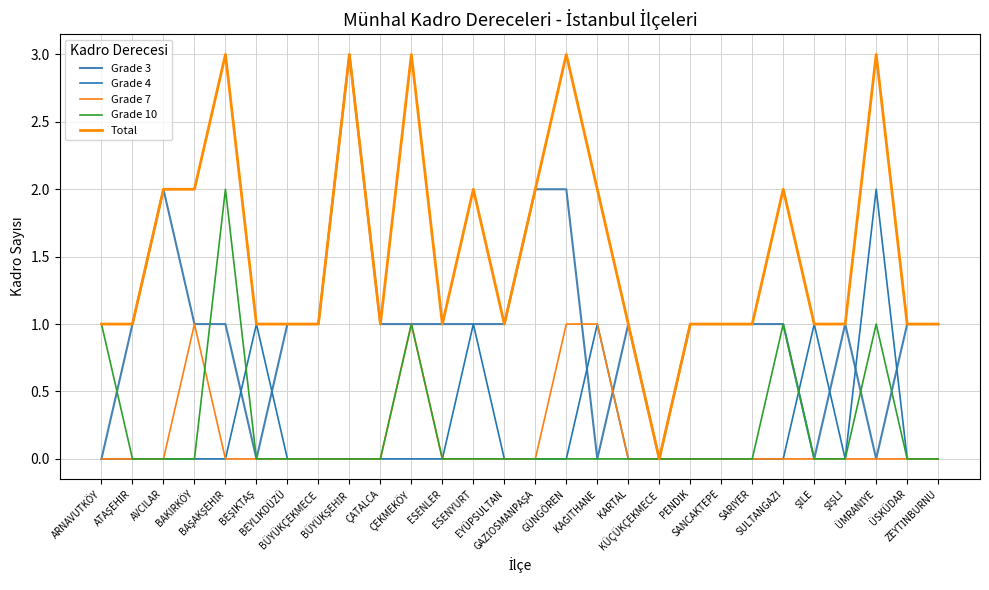

Does the chart have visible grid lines?

Yes